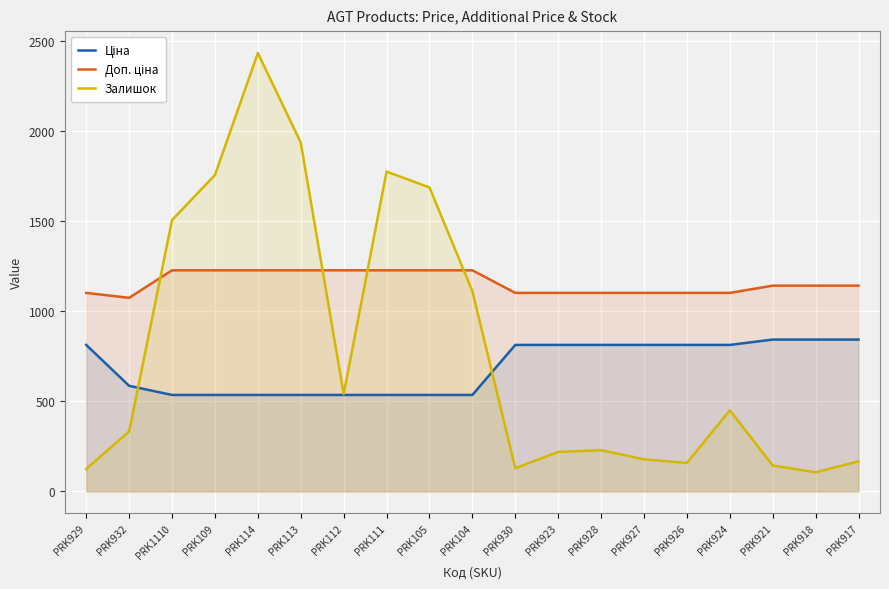

What is the difference between the Залишок values at PRK114 and PRK927?

2255.0